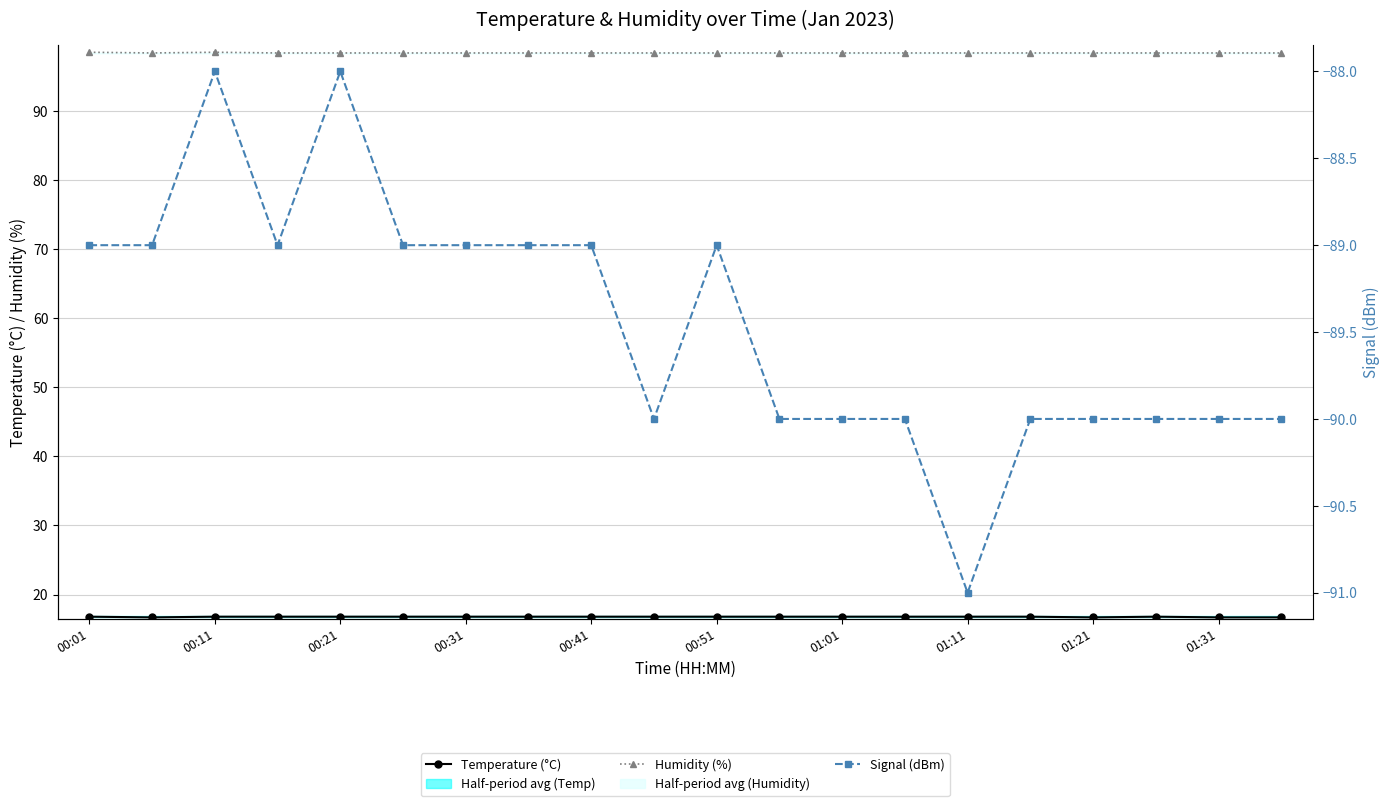

Between 00:01 and 01:31, which series saw the biggest shift?

Signal (dBm)